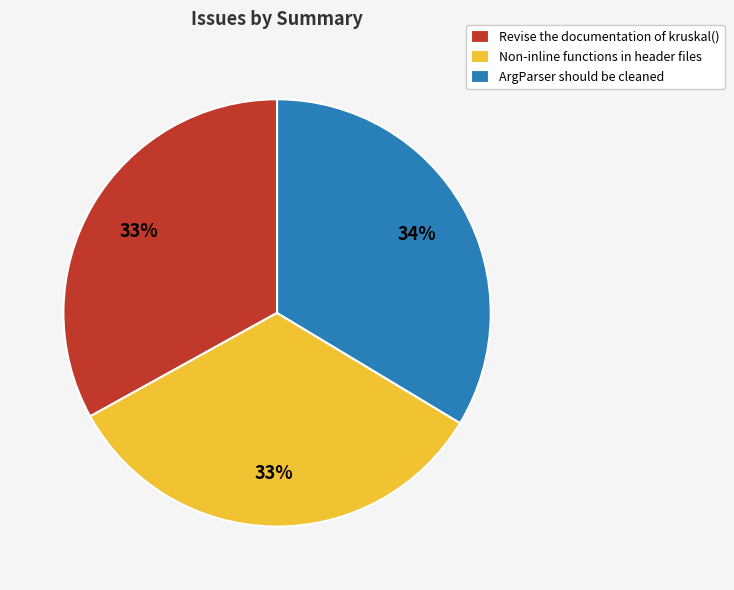

Approximately how many times larger is the value at Non-inline functions in header files compared to ArgParser should be cleaned?

1.0